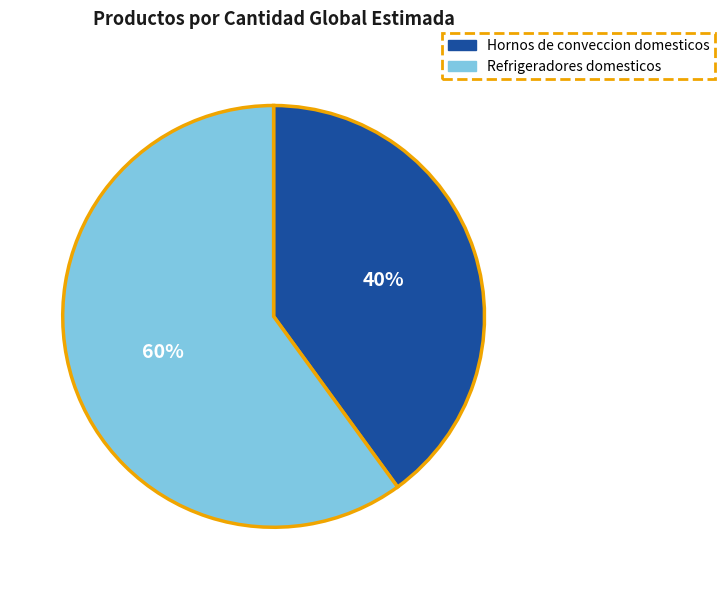

To the nearest percent, what is the difference between the Refrigeradores domesticos and Hornos de conveccion domesticos slice percentages?

20%